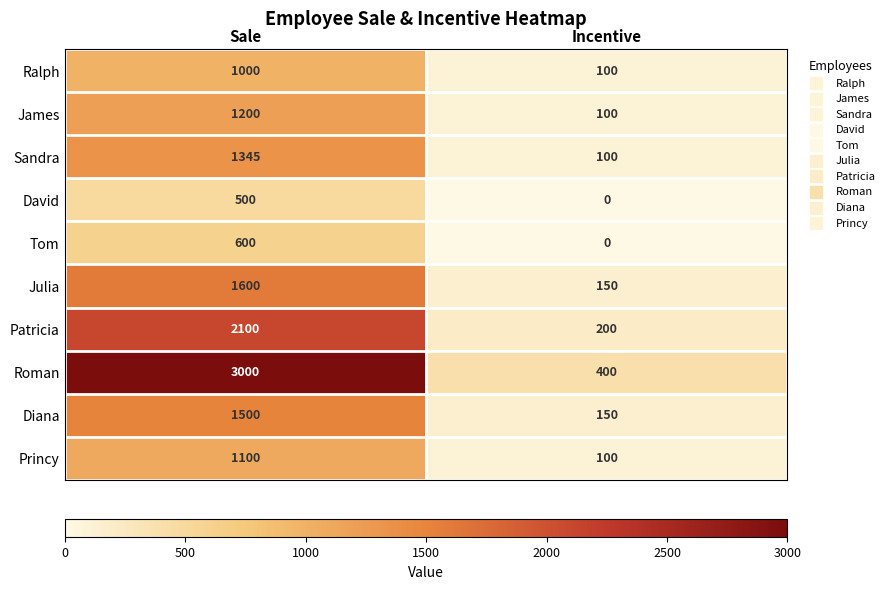

True or false: Diana has a value of 262 at Incentive.

False